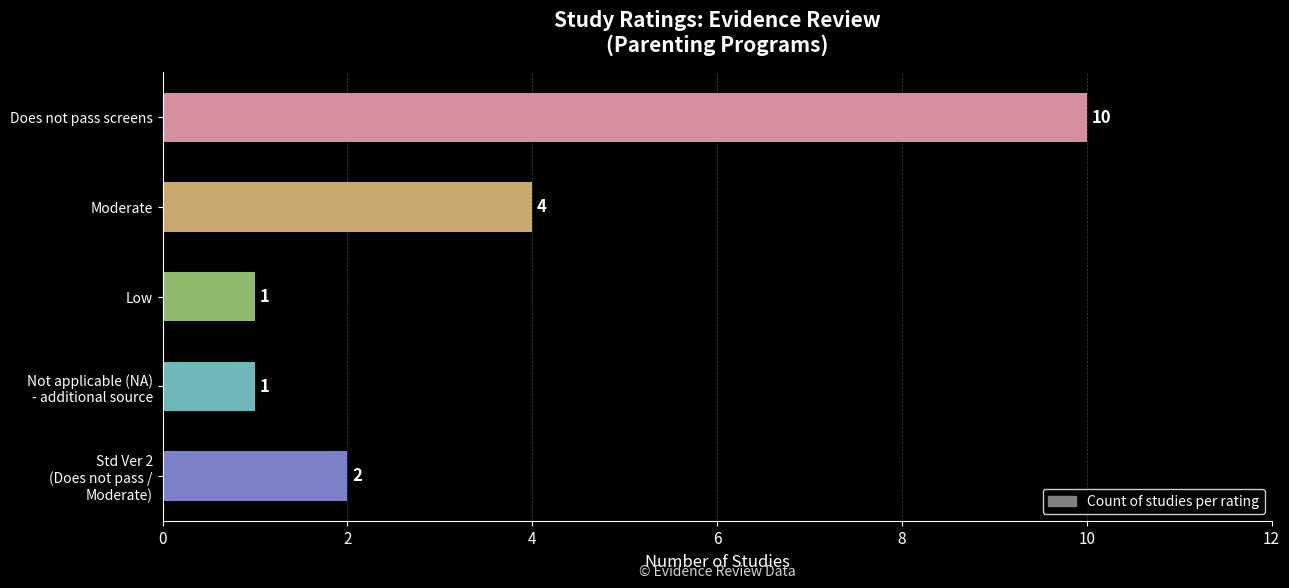

What is the difference between the maximum and minimum values?

9